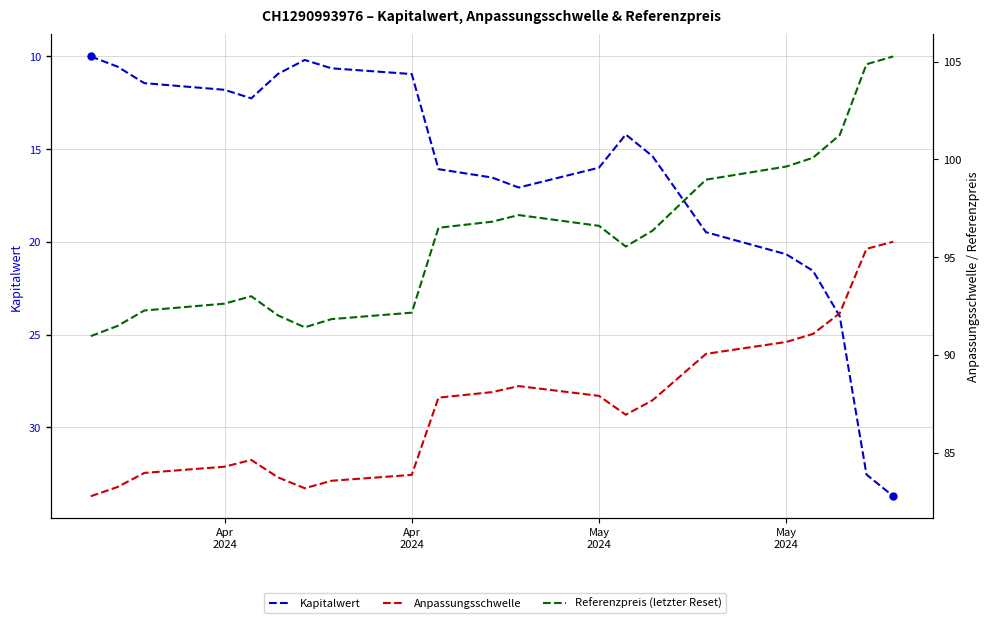

True or false: Referenzpreis (letzter Reset) and Anpassungsschwelle cross at least once.

False